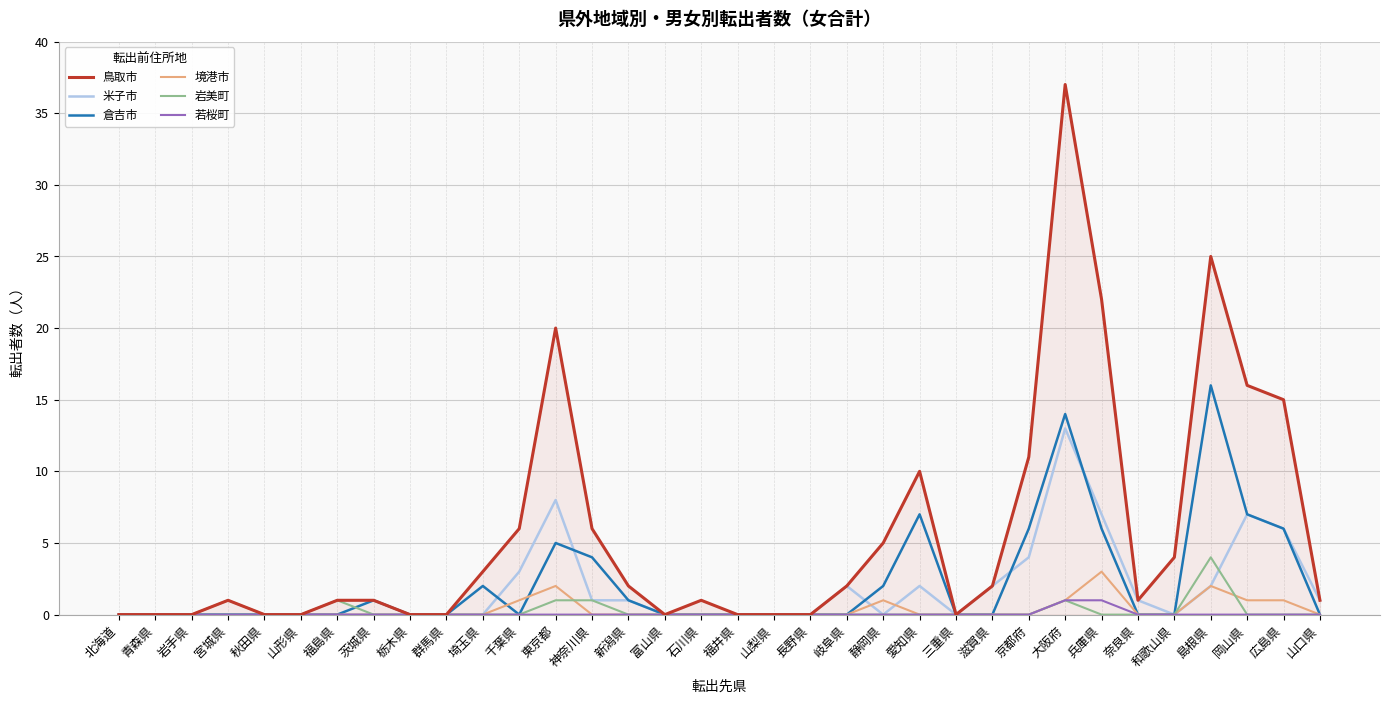

What is the maximum value shown in the chart?

37